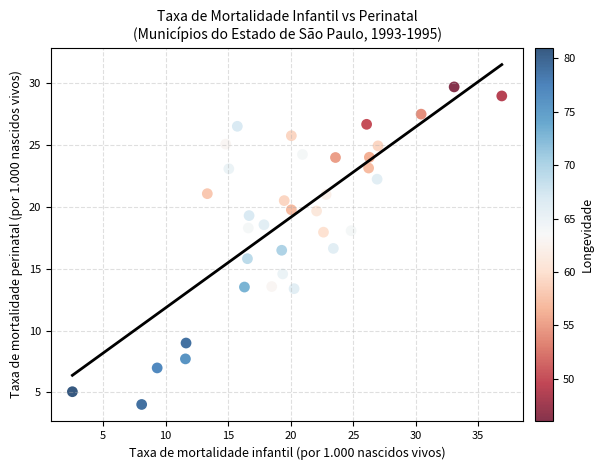

What is the range of Y values (max minus min)?

25.6